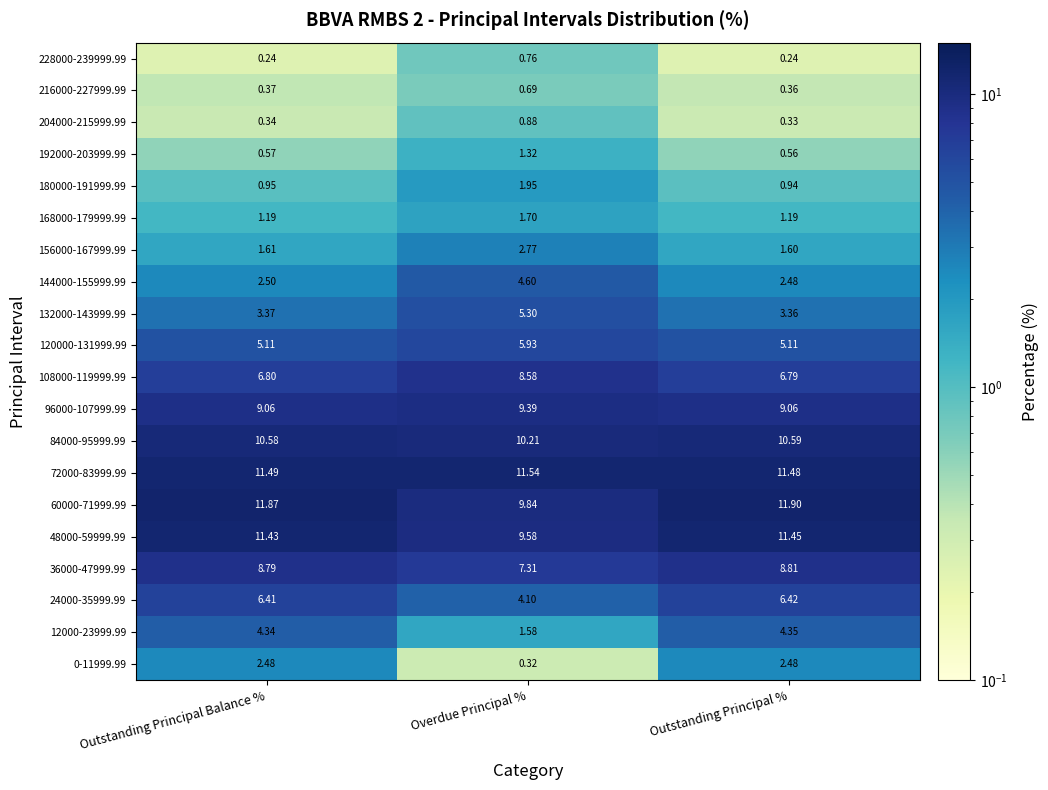

Where is 156000-167999.99 nearest to the value 2?

Outstanding Principal Balance %